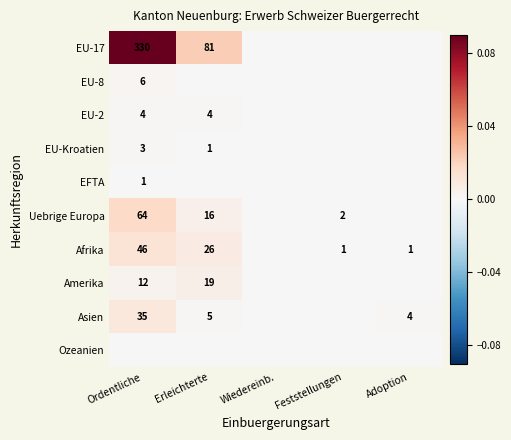

What is the sum of the Uebrige Europa values at Ordentliche and Erleichterte?

80